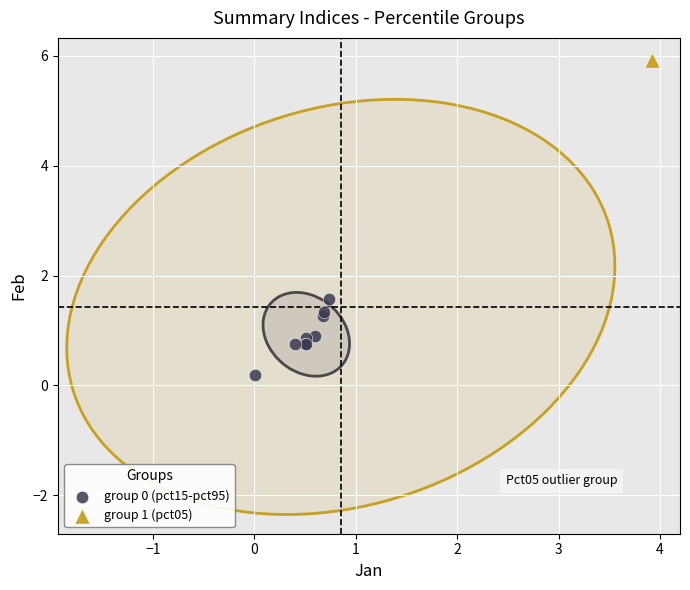

What are all the series names shown in the legend?

group 0 (pct15-pct95), group 1 (pct05)